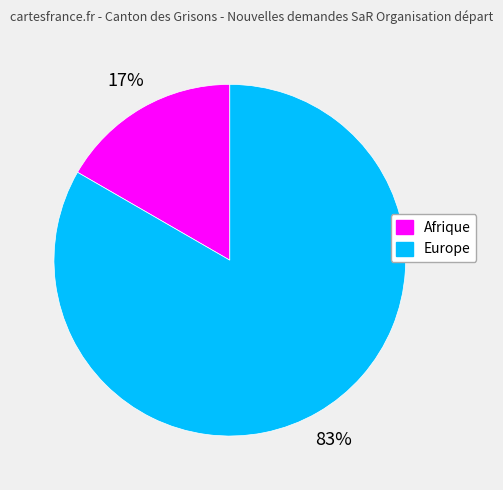

Is it true that Afrique is 2% of the pie?

False